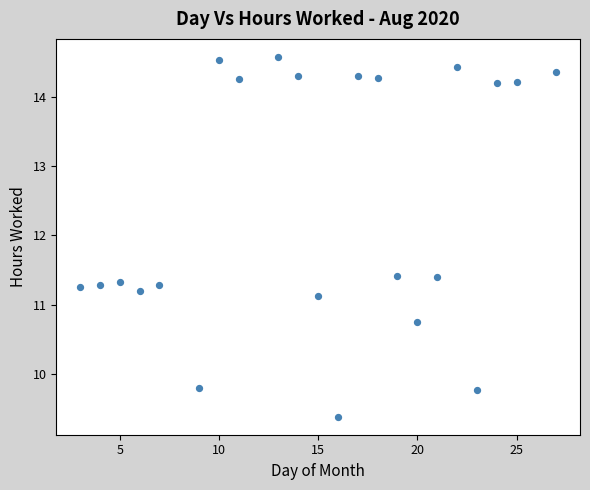

What Y value in the scatter plot is closest to 11?

11.1